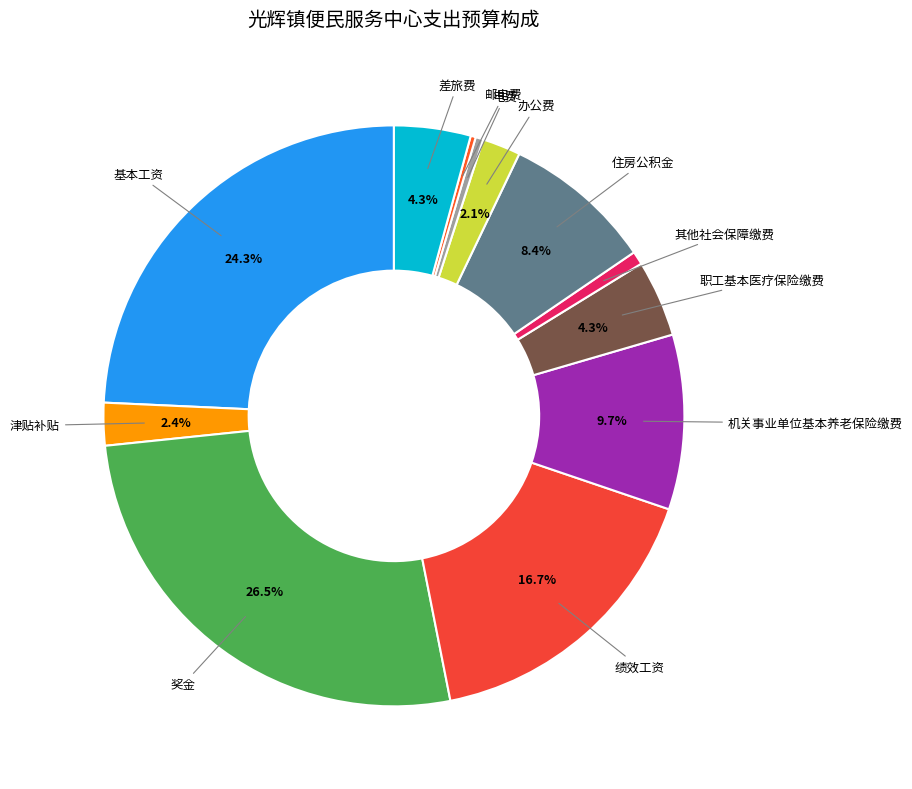

Which category has the smallest portion of the pie?

邮电费